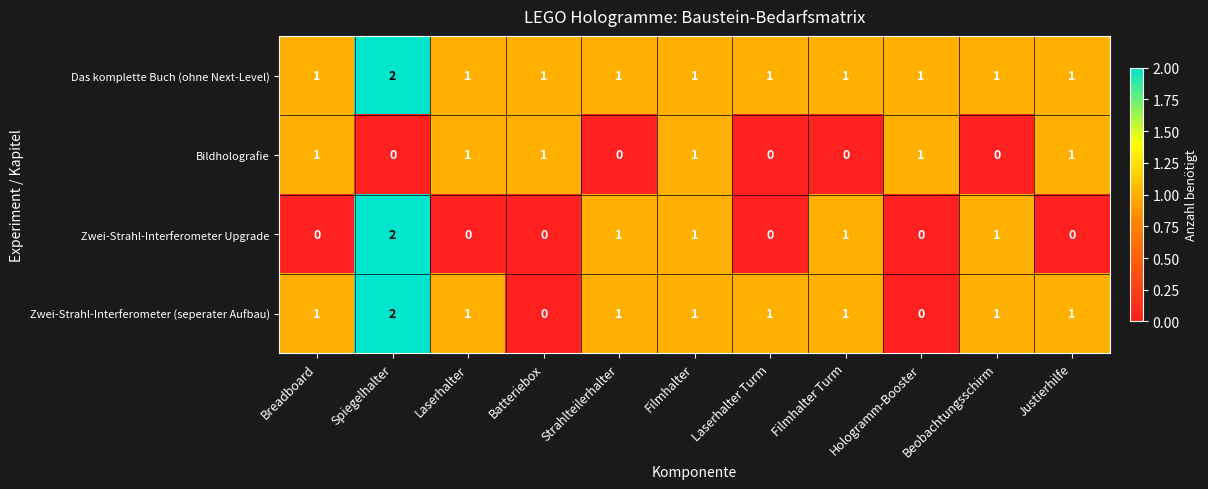

The value of Das komplette Buch (ohne Next-Level) at Filmhalter Turm is 0. True or false?

False